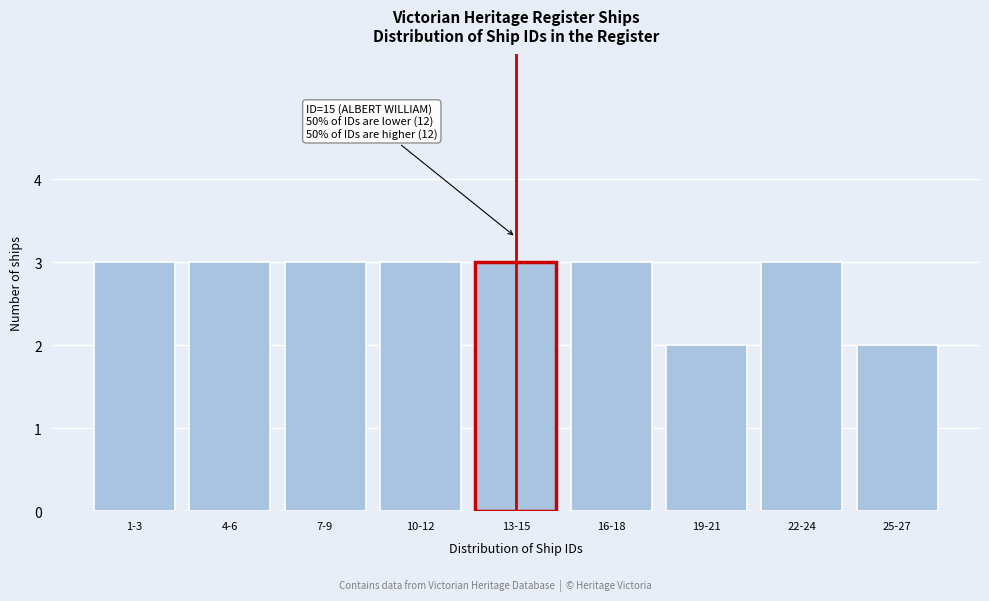

Reading right to left, list all the values displayed in this chart.

25-27=2	22-24=3	19-21=2	16-18=3	13-15=3	10-12=3	7-9=3	4-6=3	1-3=3